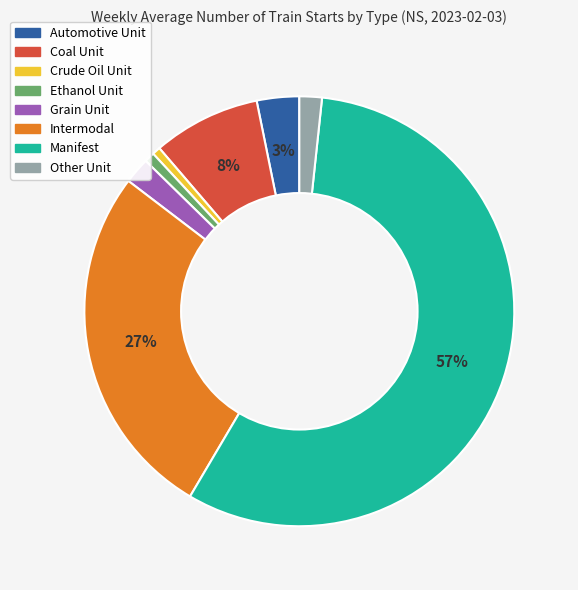

Count the number of slices in the pie.

8